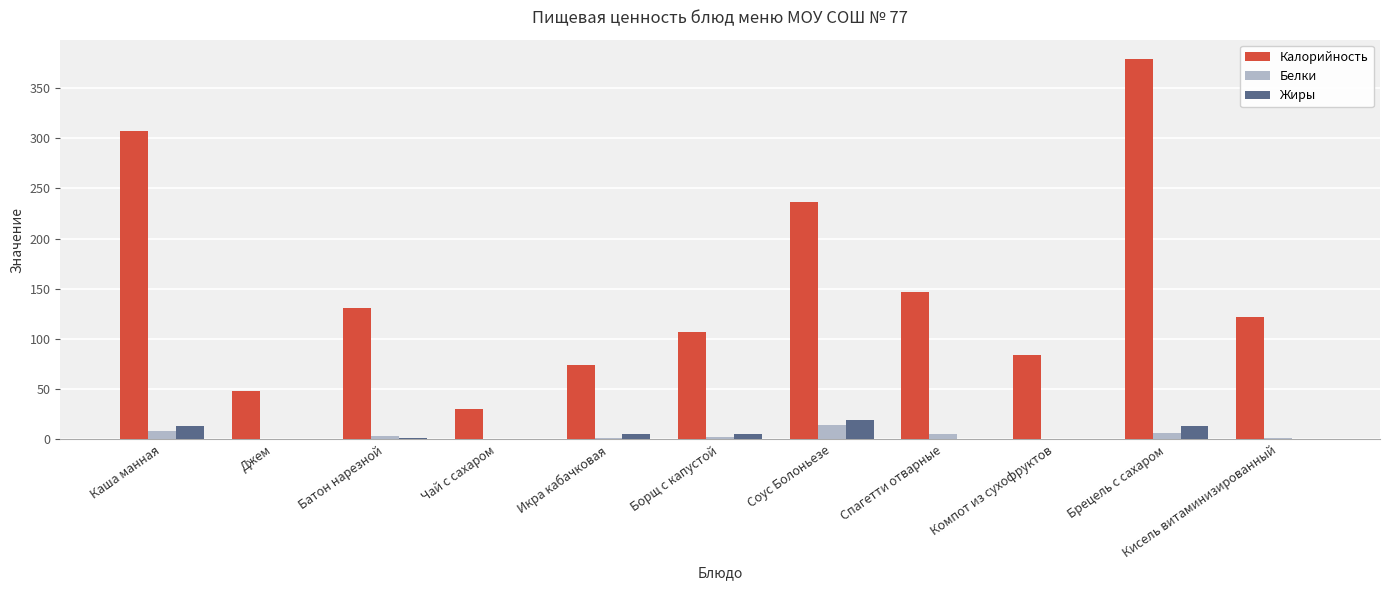

At which category does the chart reach its peak across all series?

Брецель с сахаром